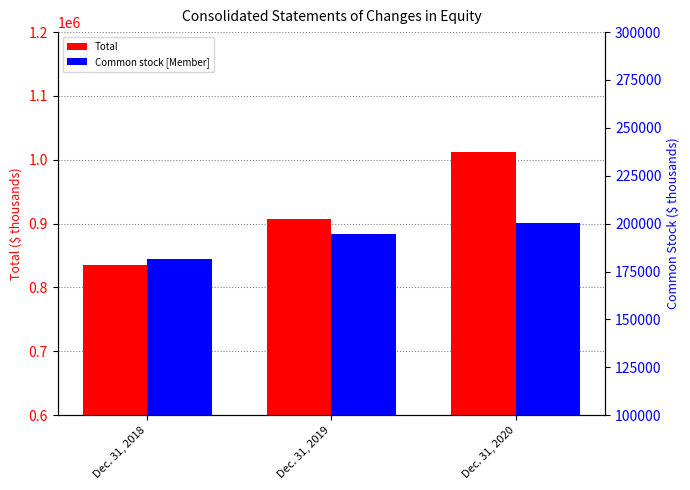

The value of Total at Dec. 31, 2019 is 906987. True or false?

True